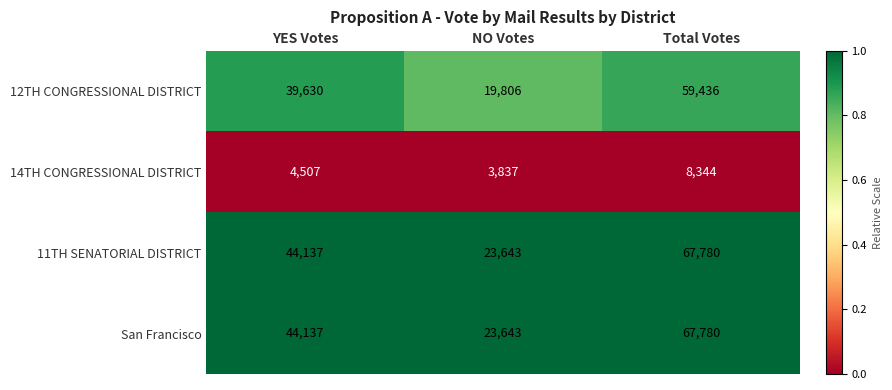

Read the 14TH CONGRESSIONAL DISTRICT value at YES Votes, to the nearest 100.

4500